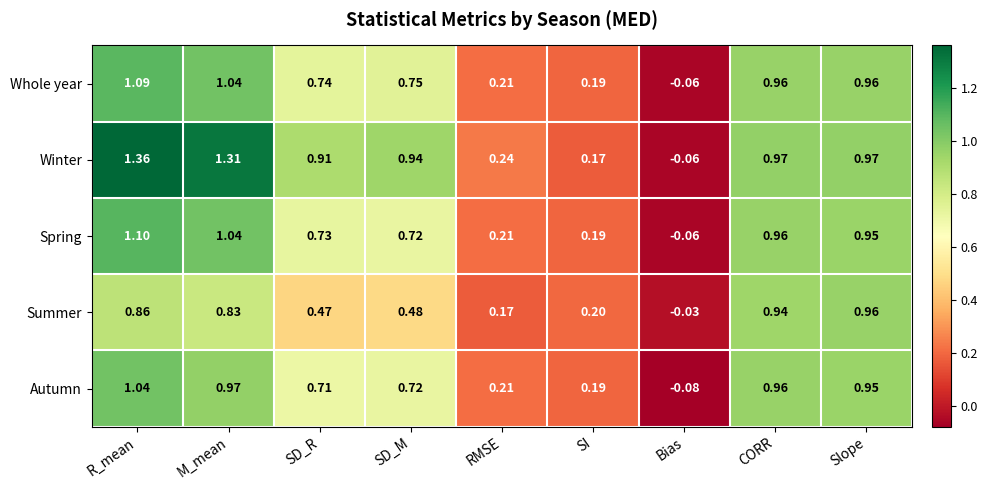

Where is Summer nearest to the value 0?

Bias